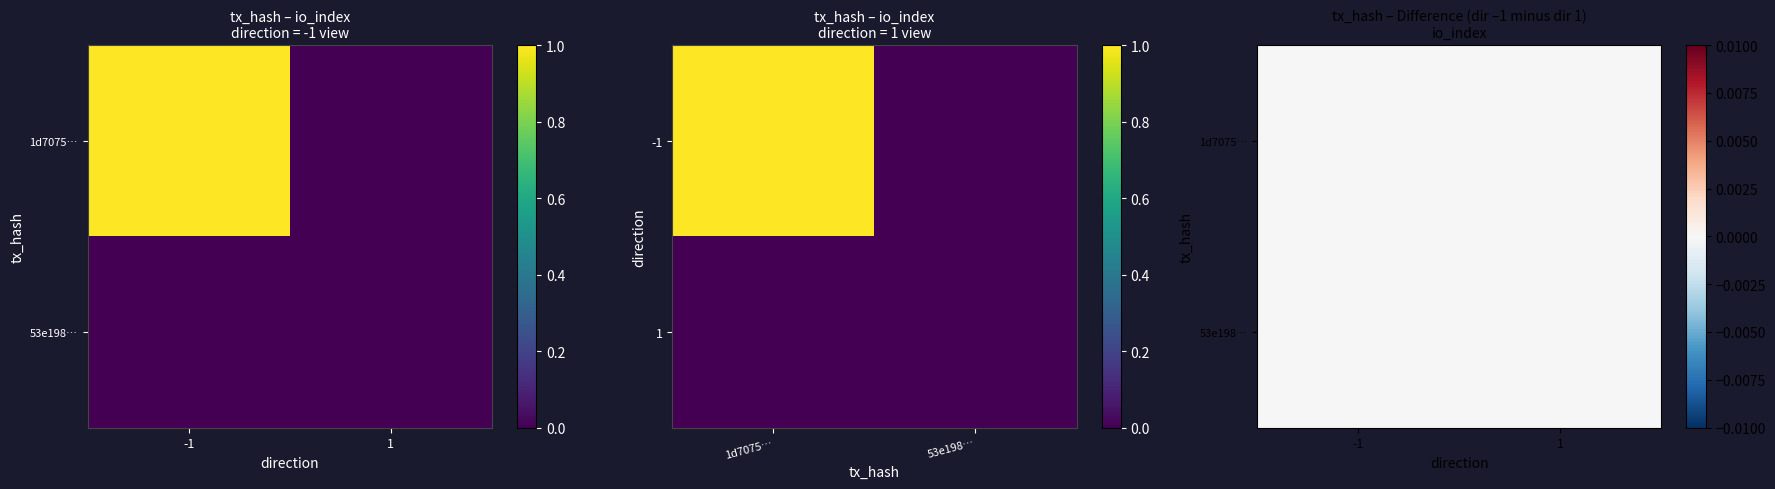

At which category does the chart reach its peak across all series?

-1